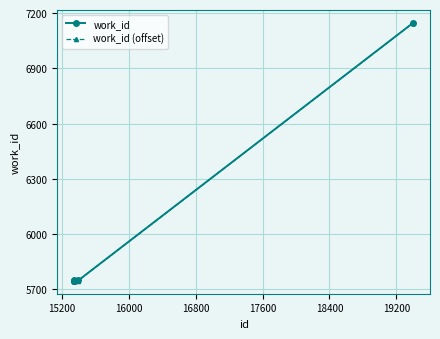

What is the greatest value displayed?

7147